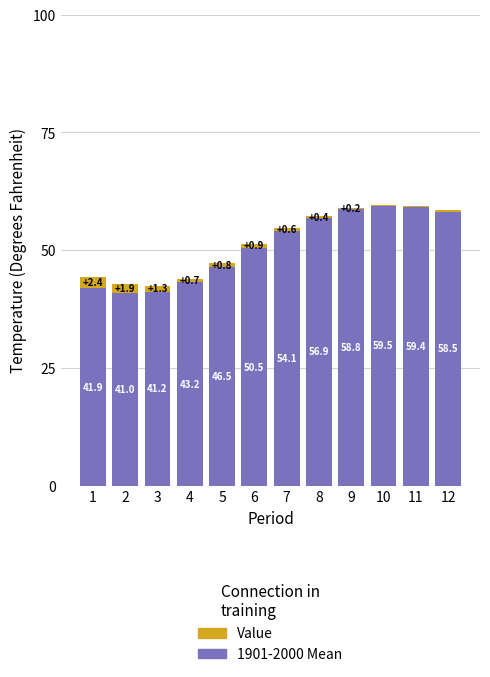

List the series in order of their peak value, highest first.

1901-2000 Mean, Value